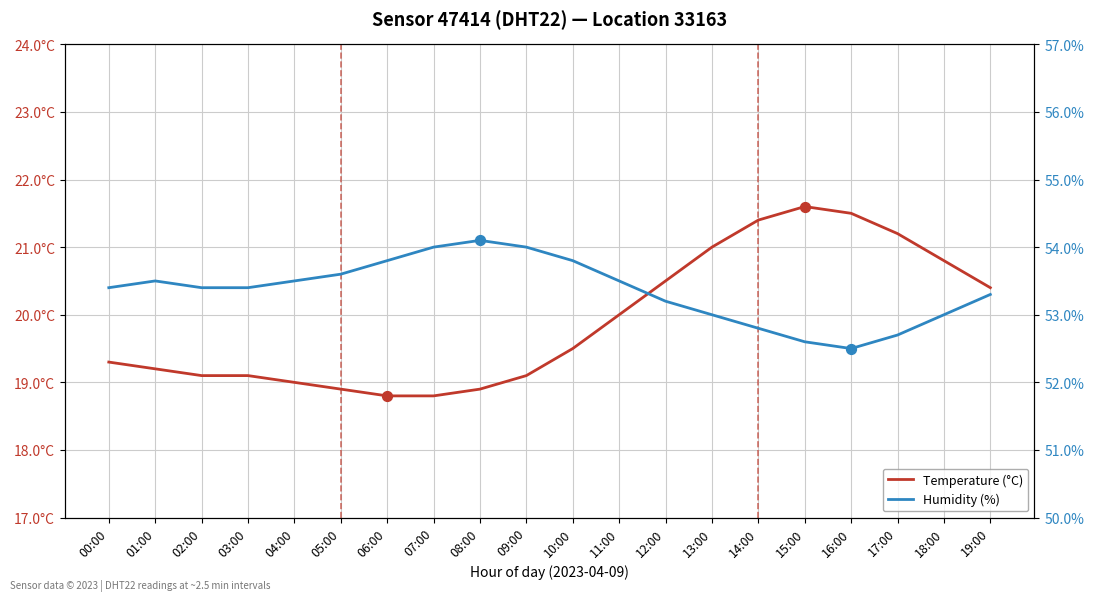

Which series reaches the minimum Y coordinate?

Temperature (°C)